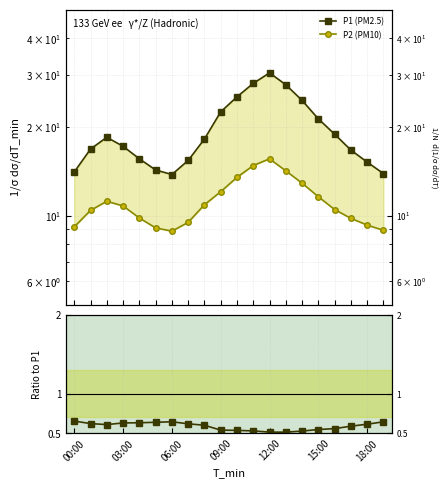

What is the greatest value displayed?

30.5